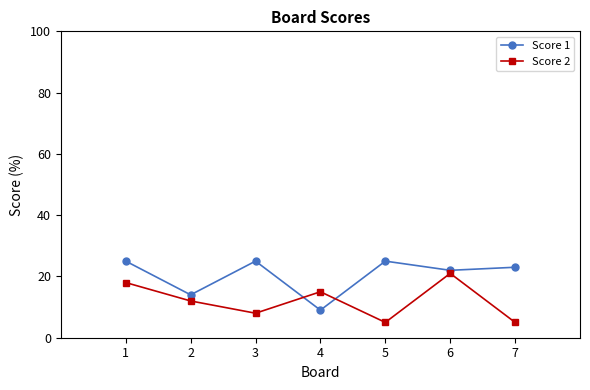

Rank the series by their maximum value, from highest to lowest.

Score 1, Score 2